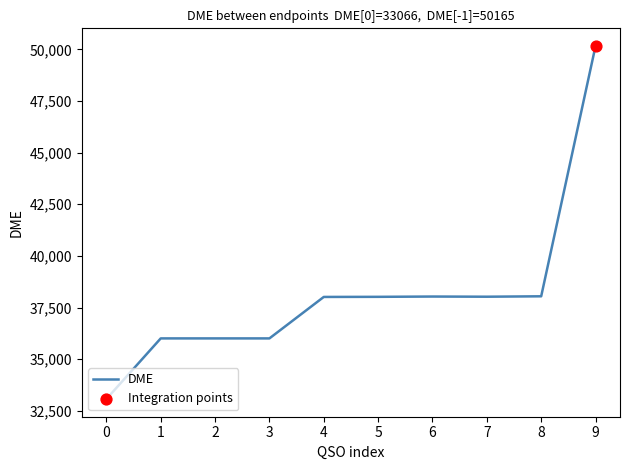

Which has a higher value, 4 or 3?

4